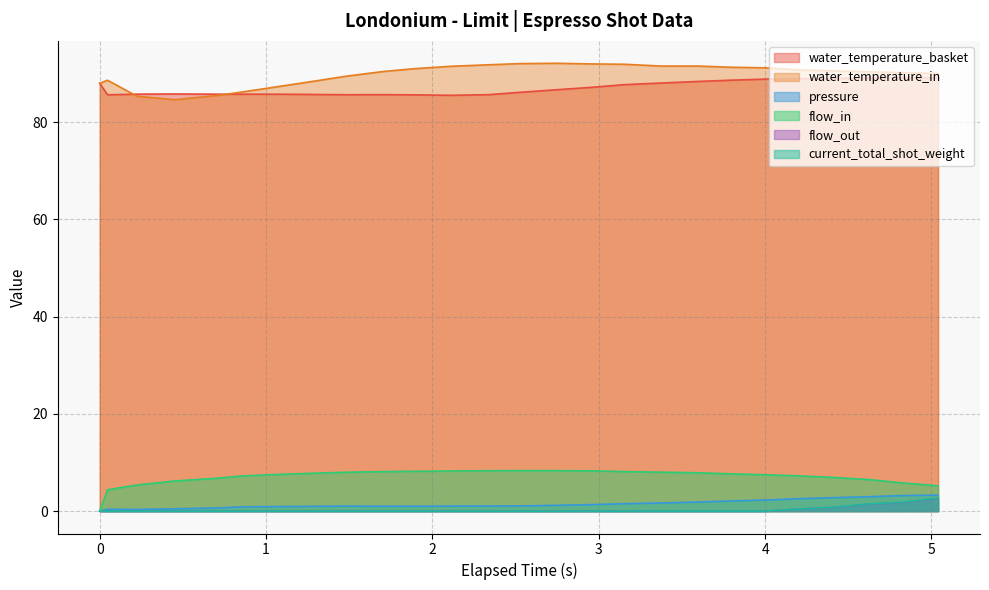

Reading left to right, list all the values displayed in this chart.

water_temperature_basket: 88.0	85.6	85.8	85.8	85.8	85.8	85.8	85.7	85.6	85.7	85.6	85.5	85.7	86.1	86.7	87.2	87.7	88.0	88.4	88.6	88.9	88.9	89.0	89.0	89.1	89.1
water_temperature_in: 88.0	88.6	85.3	84.6	85.5	86.2	87.3	88.5	89.5	90.4	91.0	91.5	91.8	92.0	92.1	92.0	91.9	91.5	91.5	91.3	91.2	90.8	90.5	90.3	90.2	90.0
pressure: 0.0	0.4	0.3	0.5	0.7	0.9	0.9	1.0	1.0	1.0	1.0	1.0	1.0	1.1	1.2	1.4	1.5	1.7	1.9	2.1	2.3	2.5	2.8	3.0	3.2	3.3
flow_in: 0.0	4.4	5.4	6.2	6.8	7.2	7.6	7.8	8.0	8.1	8.2	8.2	8.3	8.3	8.3	8.3	8.1	8.0	7.9	7.7	7.5	7.3	6.9	6.5	5.8	5.2
flow_out: 0.0	0.0	0.0	0.0	0.0	0.0	0.0	0.0	0.0	0.0	0.0	0.0	0.0	0.0	0.0	0.0	0.0	0.0	0.0	0.0	0.0	0.4	0.8	1.5	1.8	2.6
current_total_shot_weight: 0.0	0.0	0.0	0.0	0.0	0.0	0.0	0.0	0.0	0.0	0.0	0.0	0.0	0.0	0.0	0.0	0.0	0.0	0.0	0.0	0.0	0.4	0.8	1.5	1.8	2.7